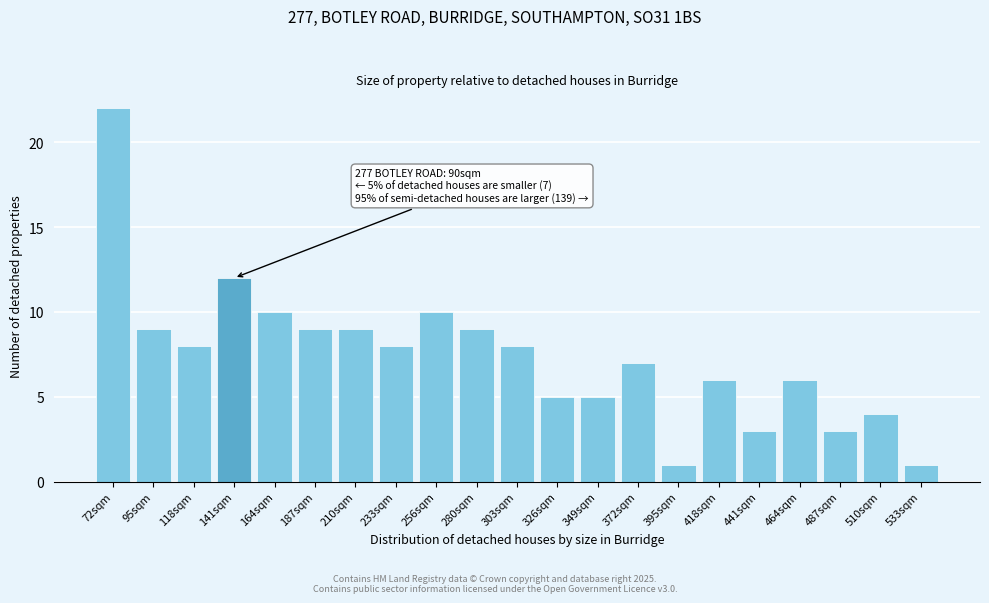

Reading left to right, transcribe all the data shown in this chart.

22	9	8	12	10	9	9	8	10	9	8	5	5	7	1	6	3	6	3	4	1